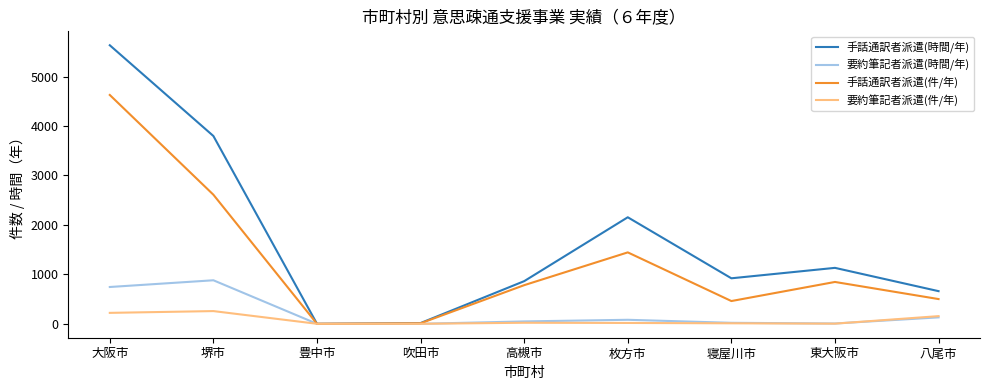

What is the highest value of the 要約筆記者派遣(時間/年) series?

880